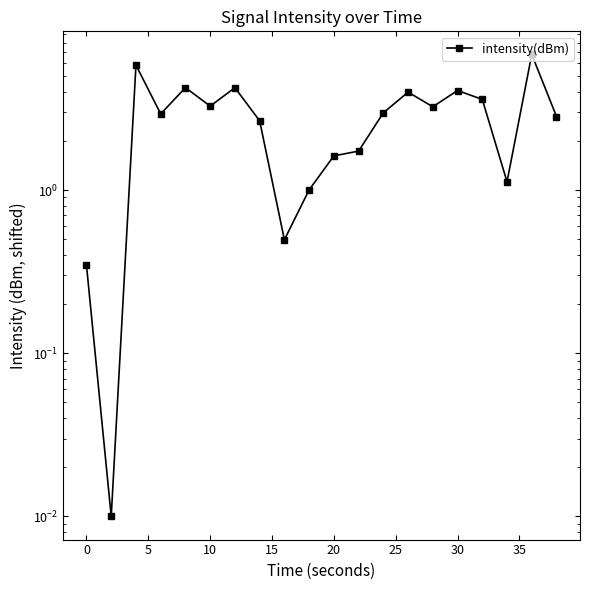

True or false: there are more than 2 points higher than both neighbors.

True